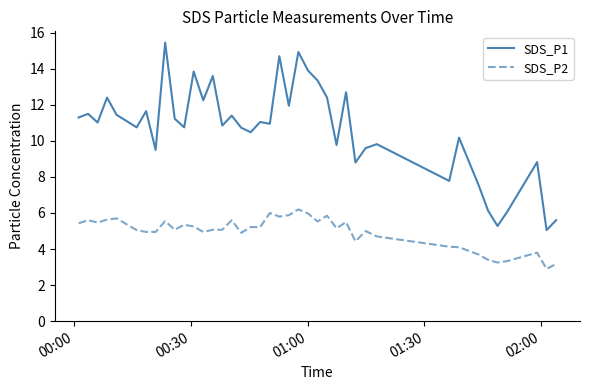

What is the maximum value for SDS_P2?

6.2